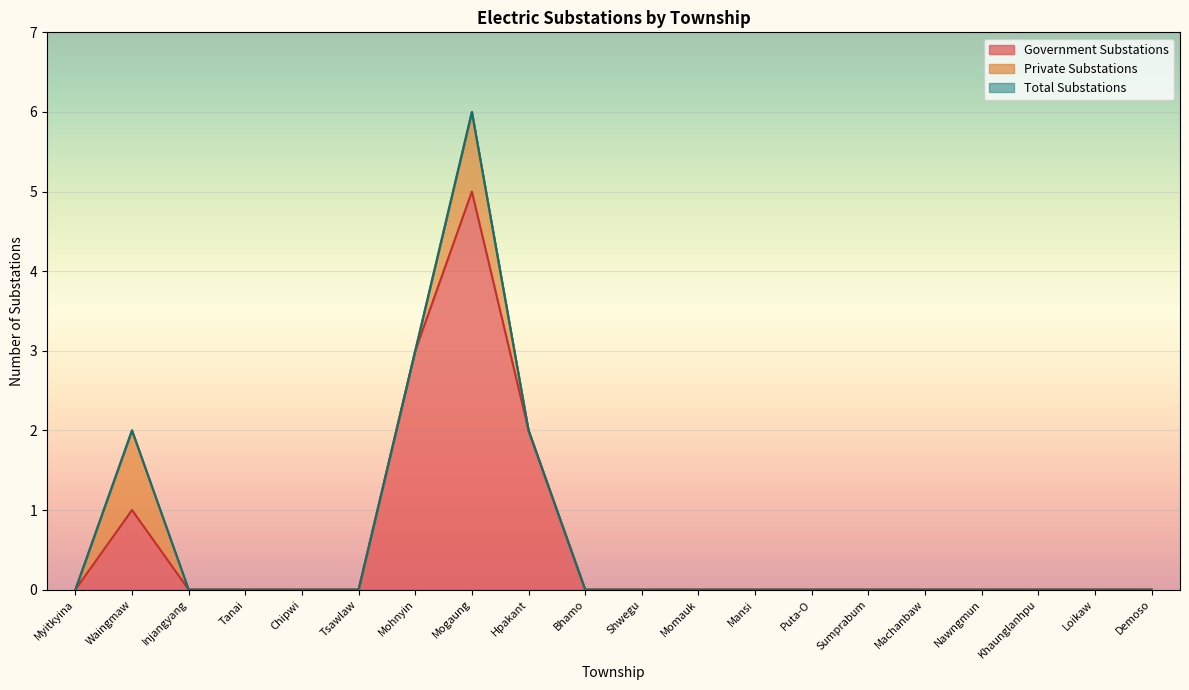

True or false: Government Substations and Total Substations intersect in this chart.

False